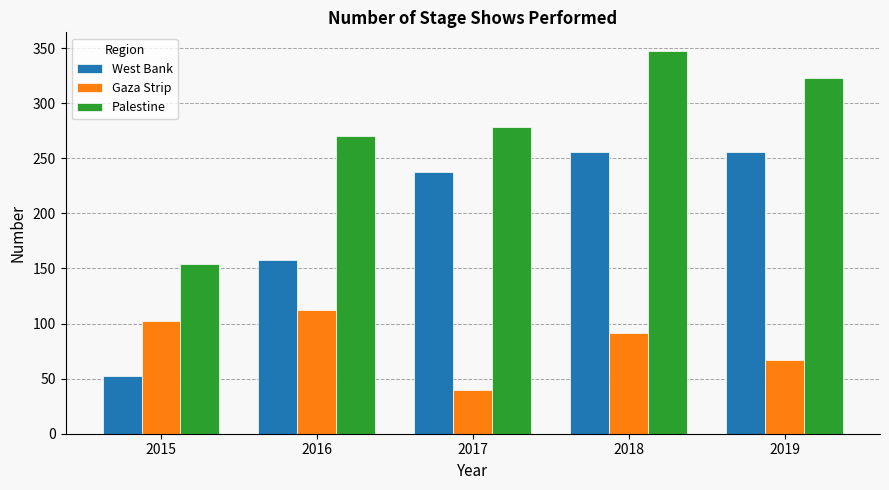

What is the spread (max minus min) of values at 2018?

256